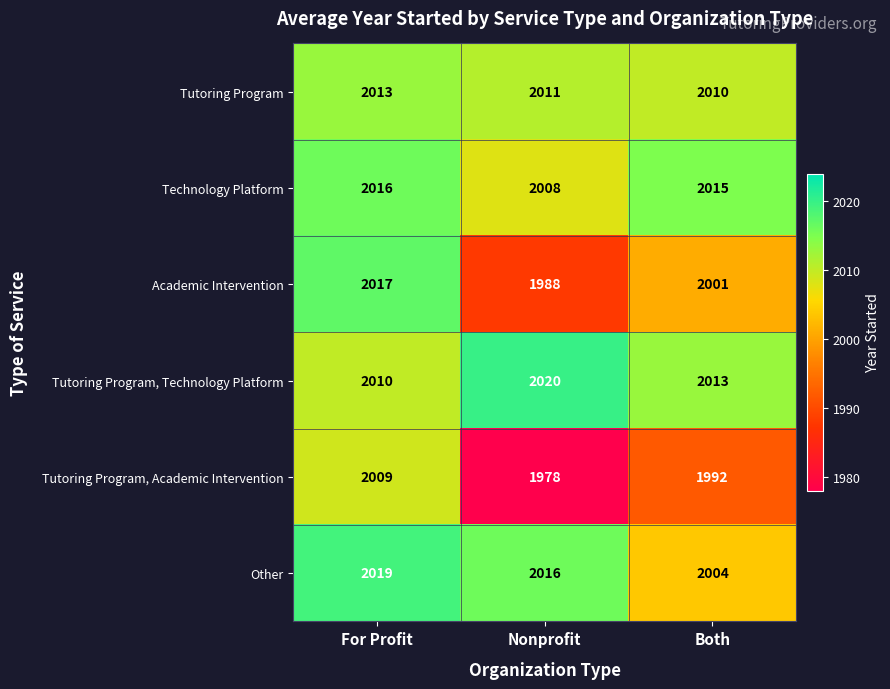

At which label does Academic Intervention reach its minimum?

Nonprofit